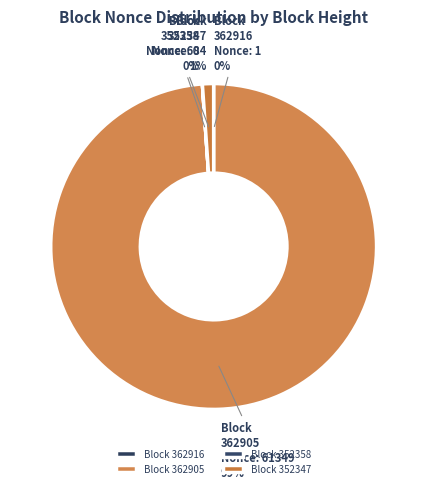

Does any single category account for the majority?

Yes